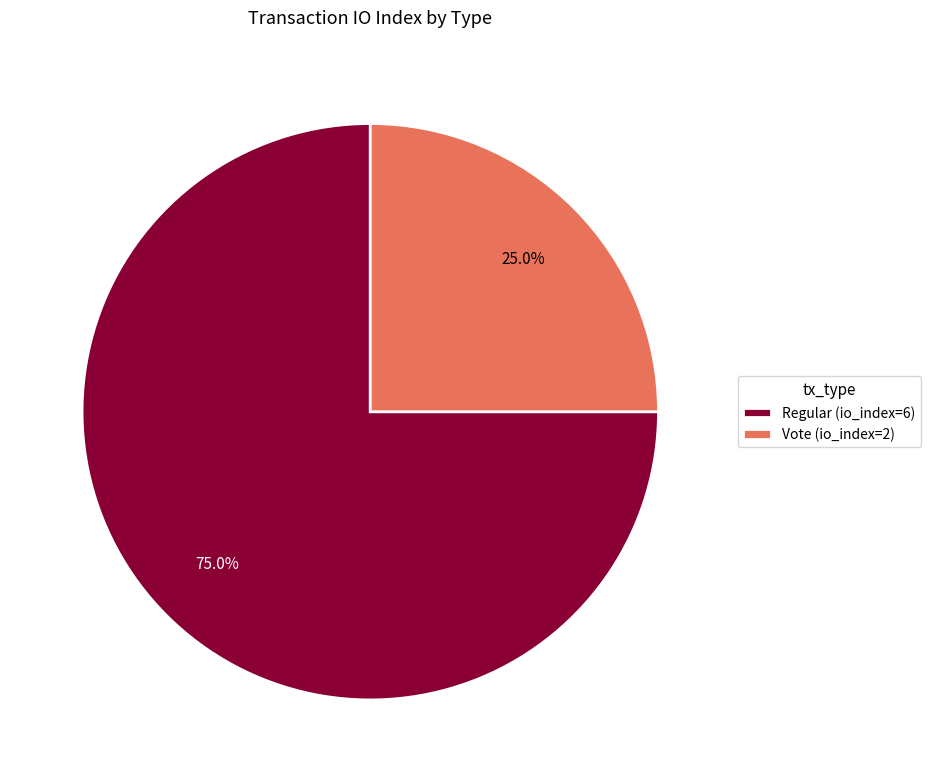

Which category has the biggest portion of the pie?

Regular (io_index=6)